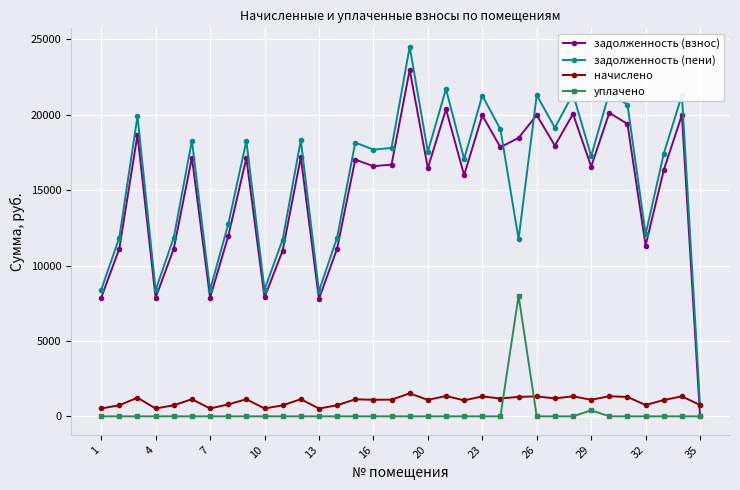

In задолженность (взнос), how many points are higher than both neighbors (excluding endpoints)?

12